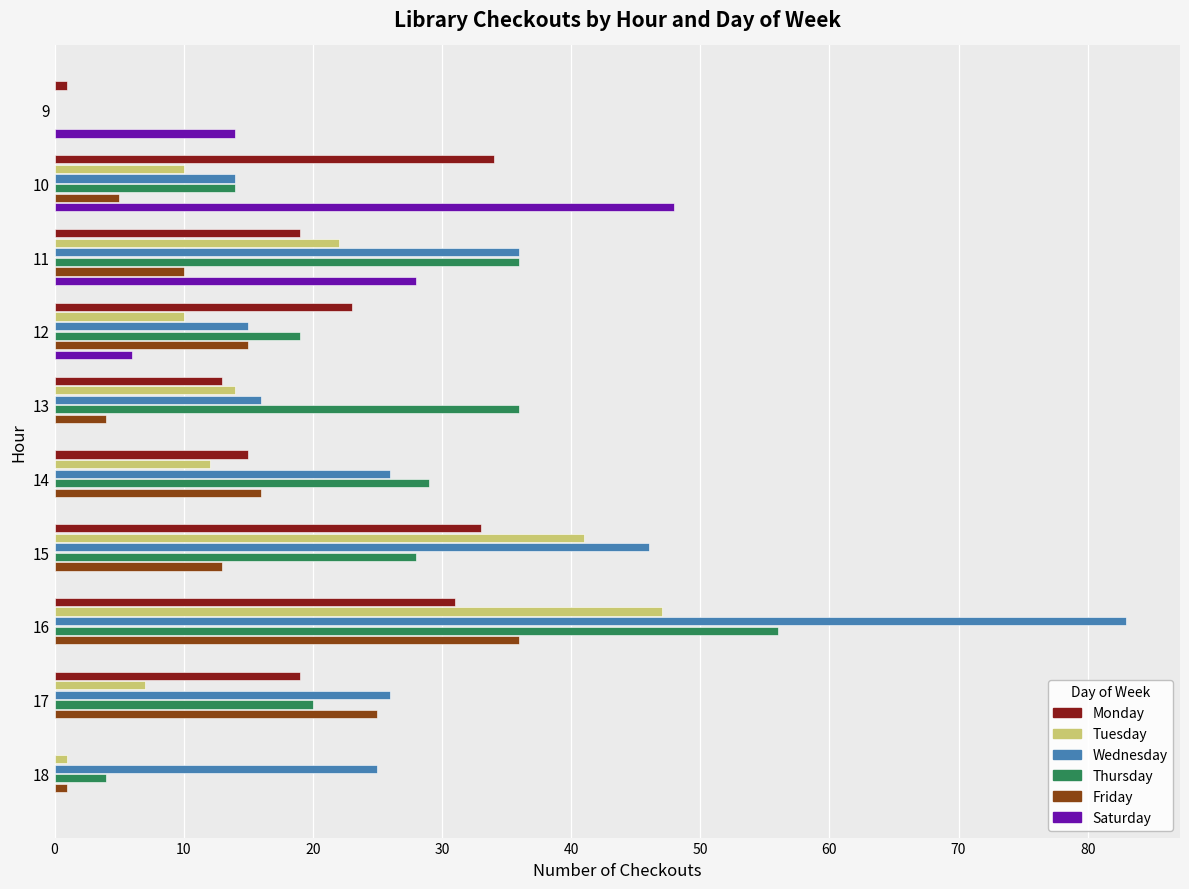

True or false: Saturday has a value of -19 at 17.

False